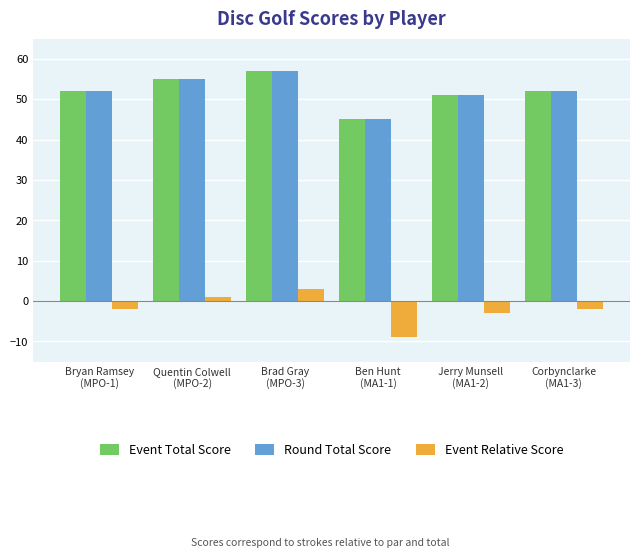

What is the difference between the highest and lowest values at Ben Hunt
(MA1-1)?

54